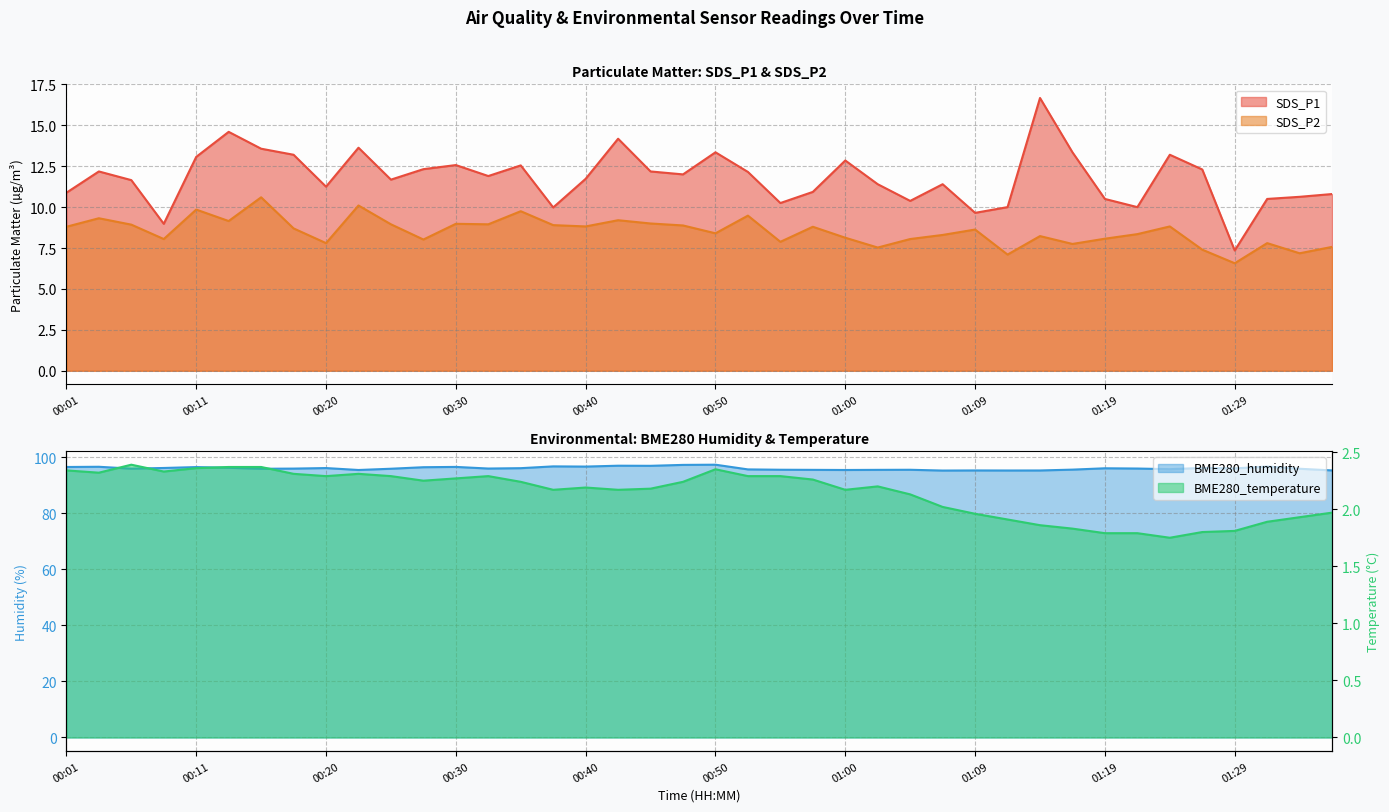

How many values in the BME280_temperature series exceed 2?

28